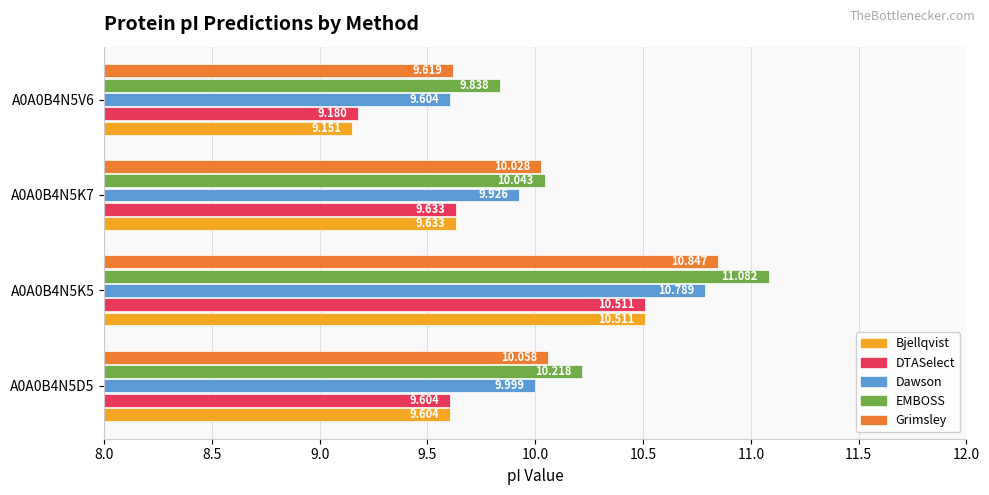

Which series changed the most between A0A0B4N5K5 and A0A0B4N5K7?

EMBOSS